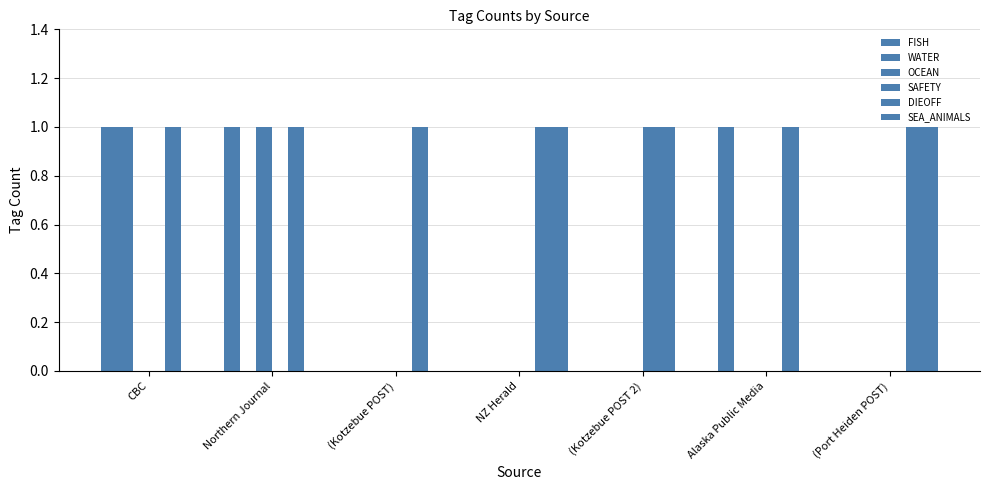

Count the number of data series in this chart.

6